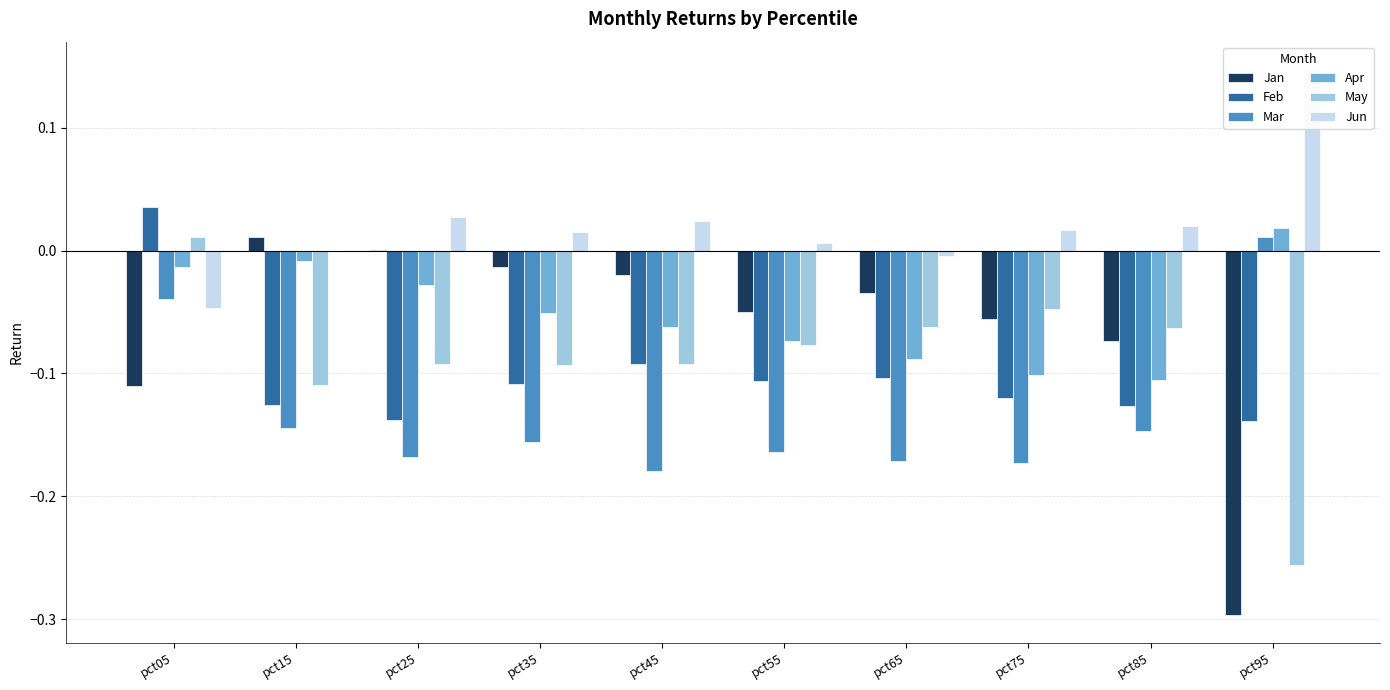

Which series has the largest total across all categories?

Jun